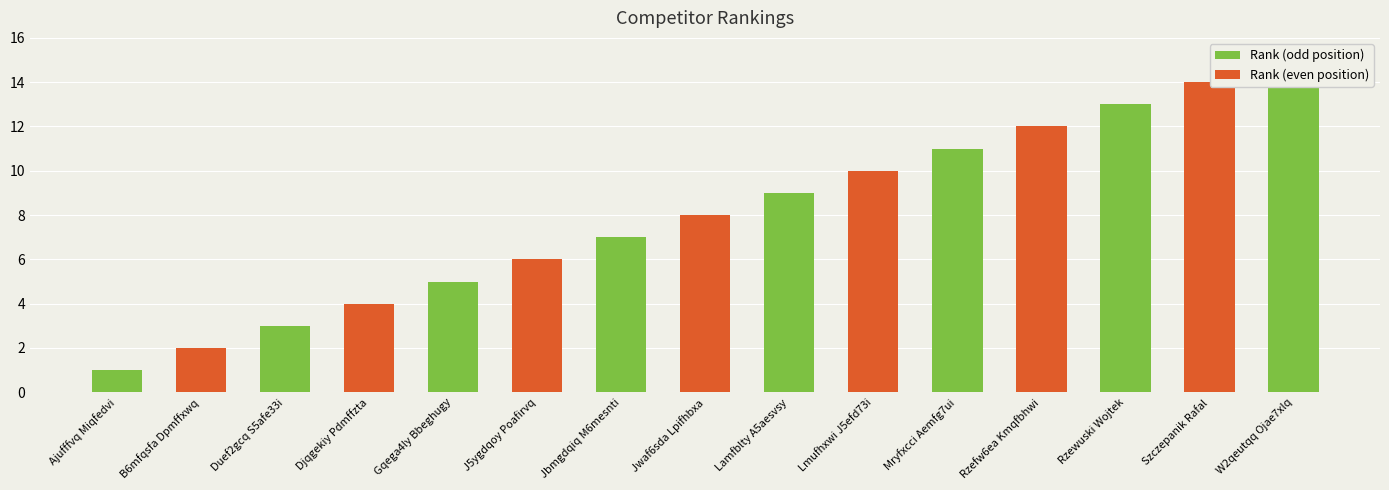

Rank the categories by value from highest to lowest.

W2qeutqq Ojae7xlq, Szczepanik Rafal, Rzewuski Wojtek, Rzefw6ea Kmqfbhwi, Mryfxcci Aemfg7ui, Lmufhxwi J5efd73i, Lamfblty A5aesvsy, Jwaf6sda Lpifhbxa, Jbmgdqiq M6mesnti, J5ygdqoy Poafirvq, Gqega4ly Bbeghugy, Djqgekiy Pdmffzta, Duef2gcq S5afe33i, B6mfqsfa Dpmffxwq, Ajufffvq Miqfedvi